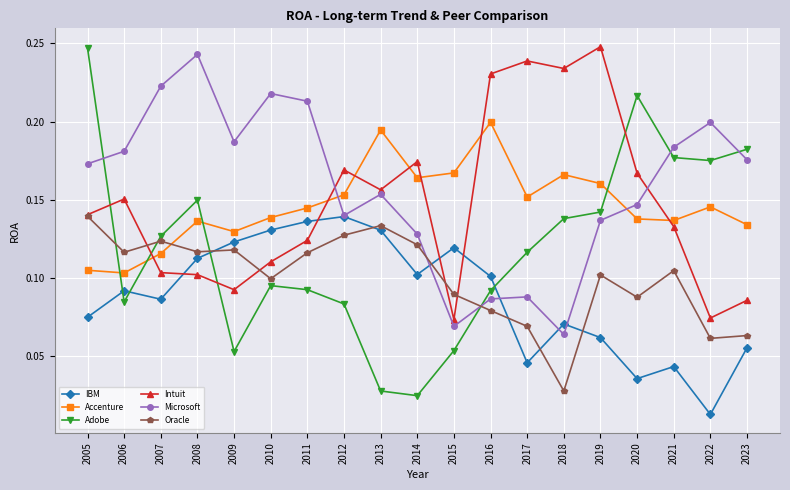

Which category has the lowest value in the Oracle series?

2018